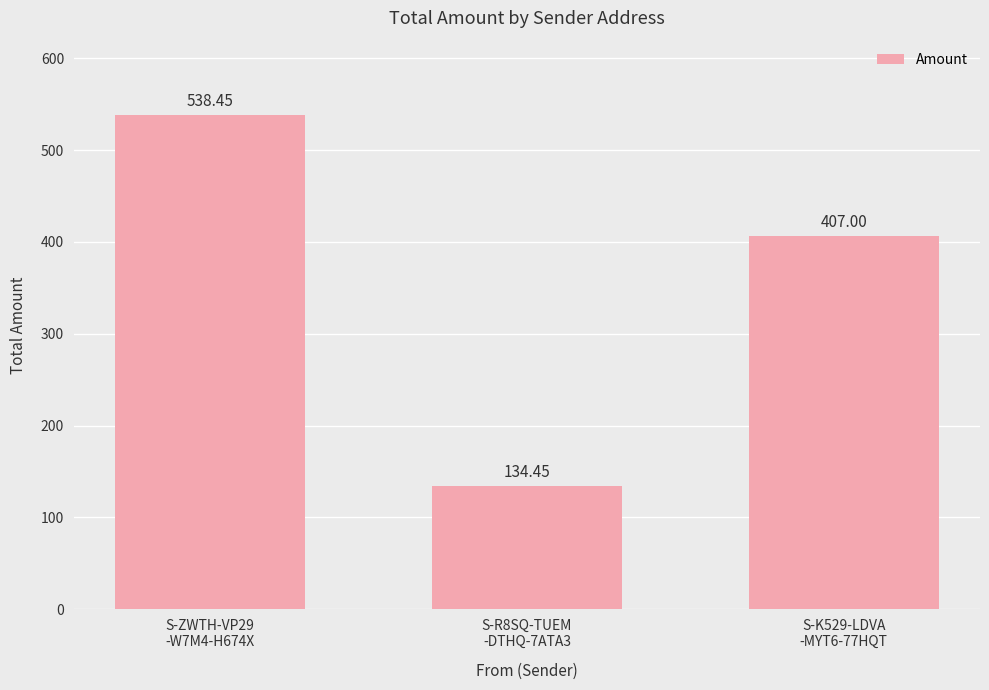

Which label corresponds to the smallest value in the chart?

S-R8SQ-TUEM
-DTHQ-7ATA3